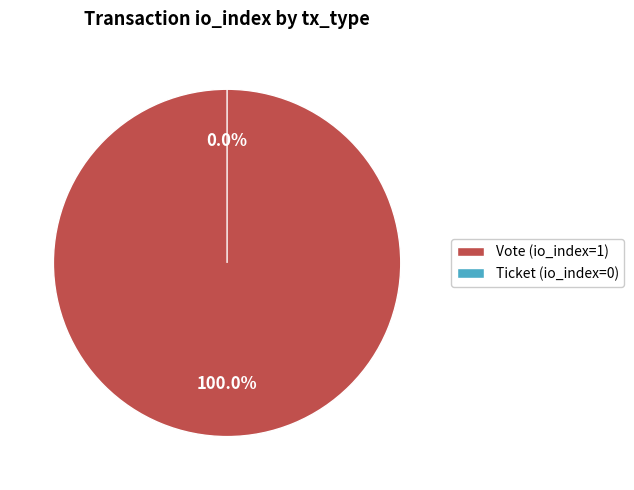

Rank the categories by value from highest to lowest.

Vote, Ticket